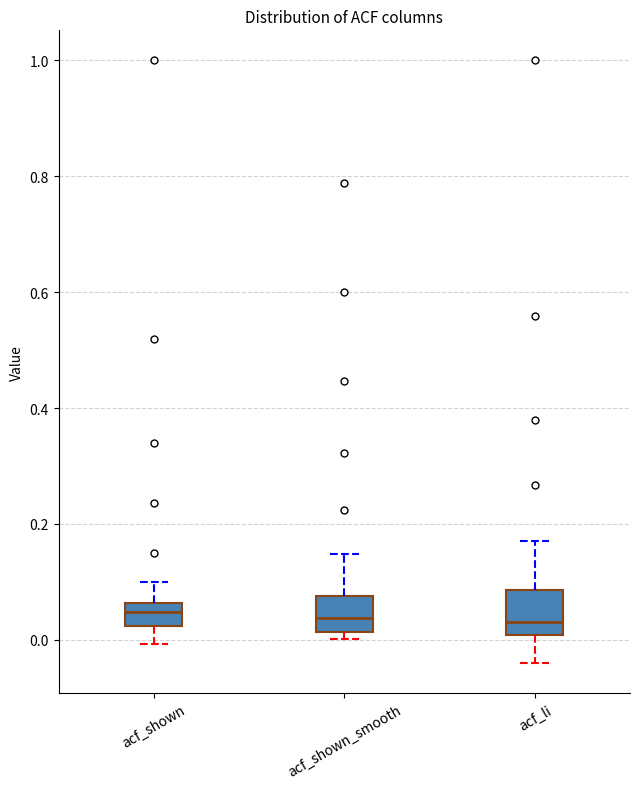

Where does the median line of the box for acf_shown_smooth sit on the y-axis? The values are not printed on the chart, so give them approximately, as read against the axis.

0.04